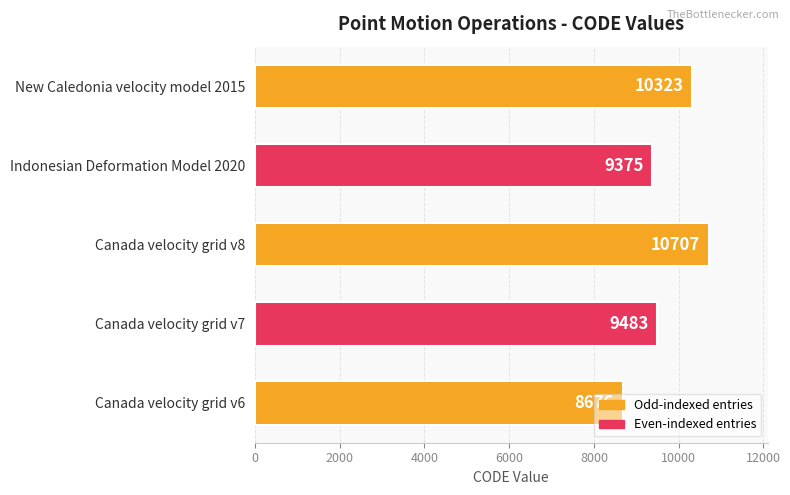

The chart shows a value of 15673 at Canada velocity grid v7. True or false?

False